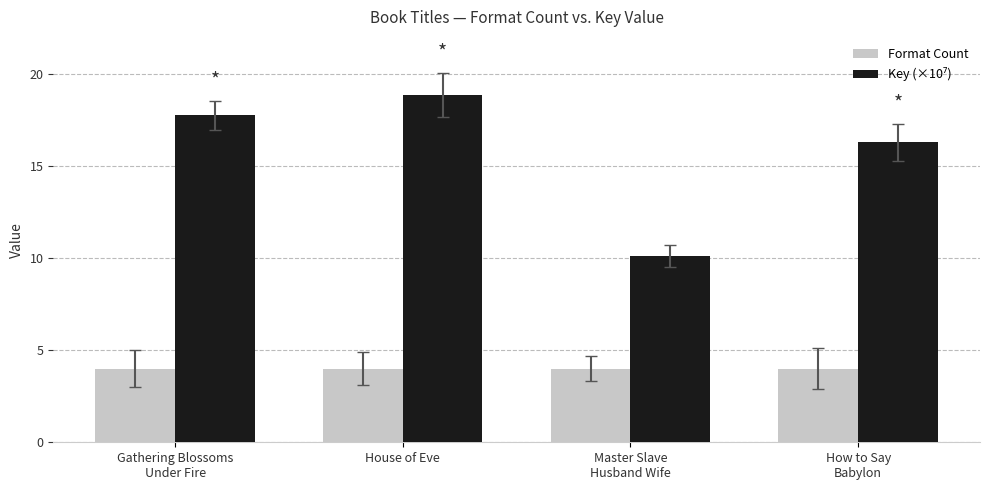

The Format Count series shows 1.0 at House of Eve. True or false?

False